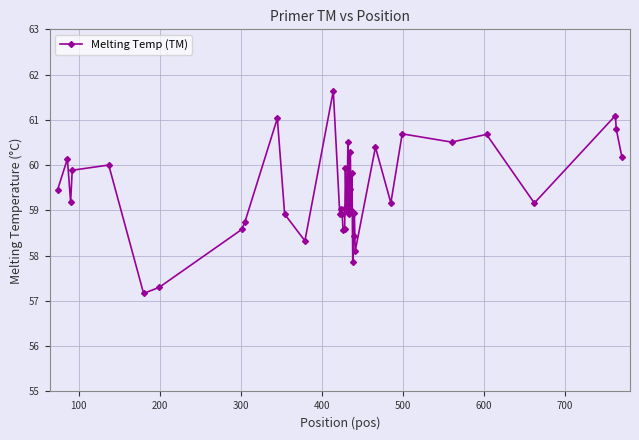

What is the value of the 15th point from the left?

59.0